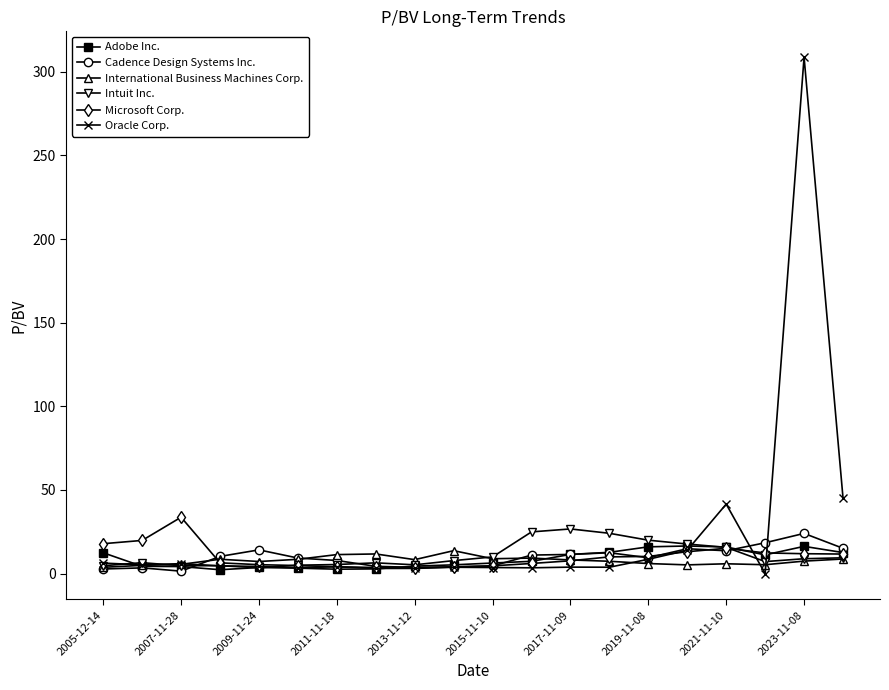

What is the value of the Oracle Corp. point at the 10th from the left?

3.8